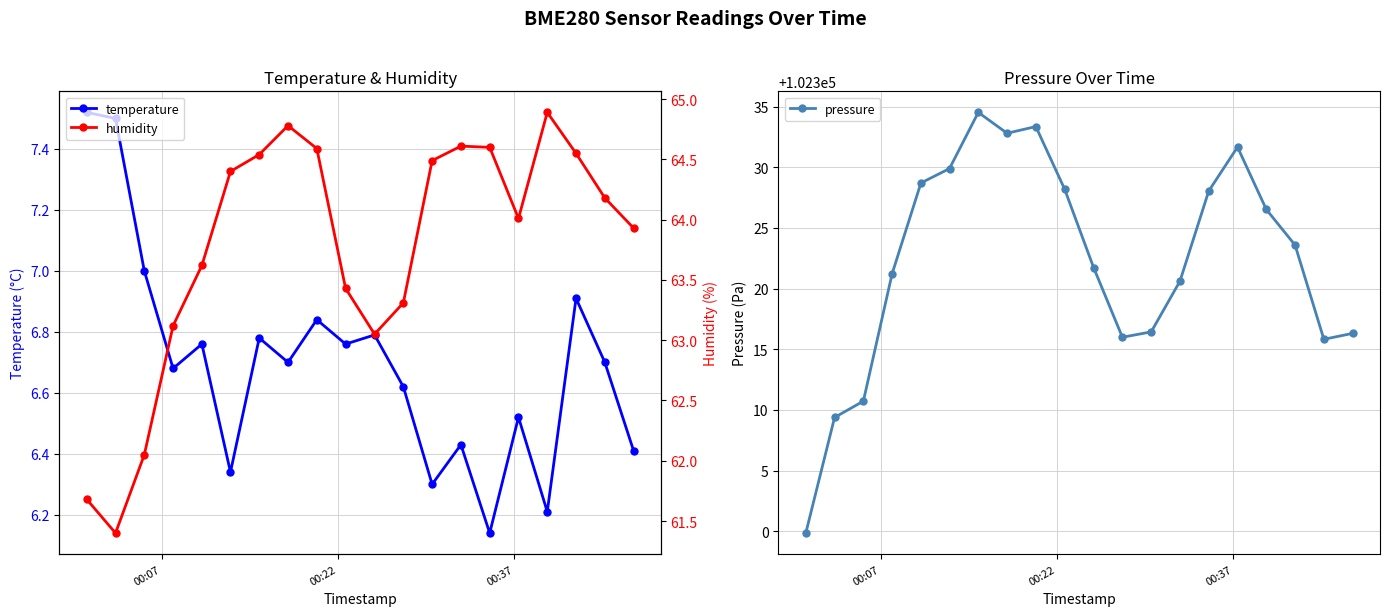

True or false: humidity and pressure cross at least once.

False